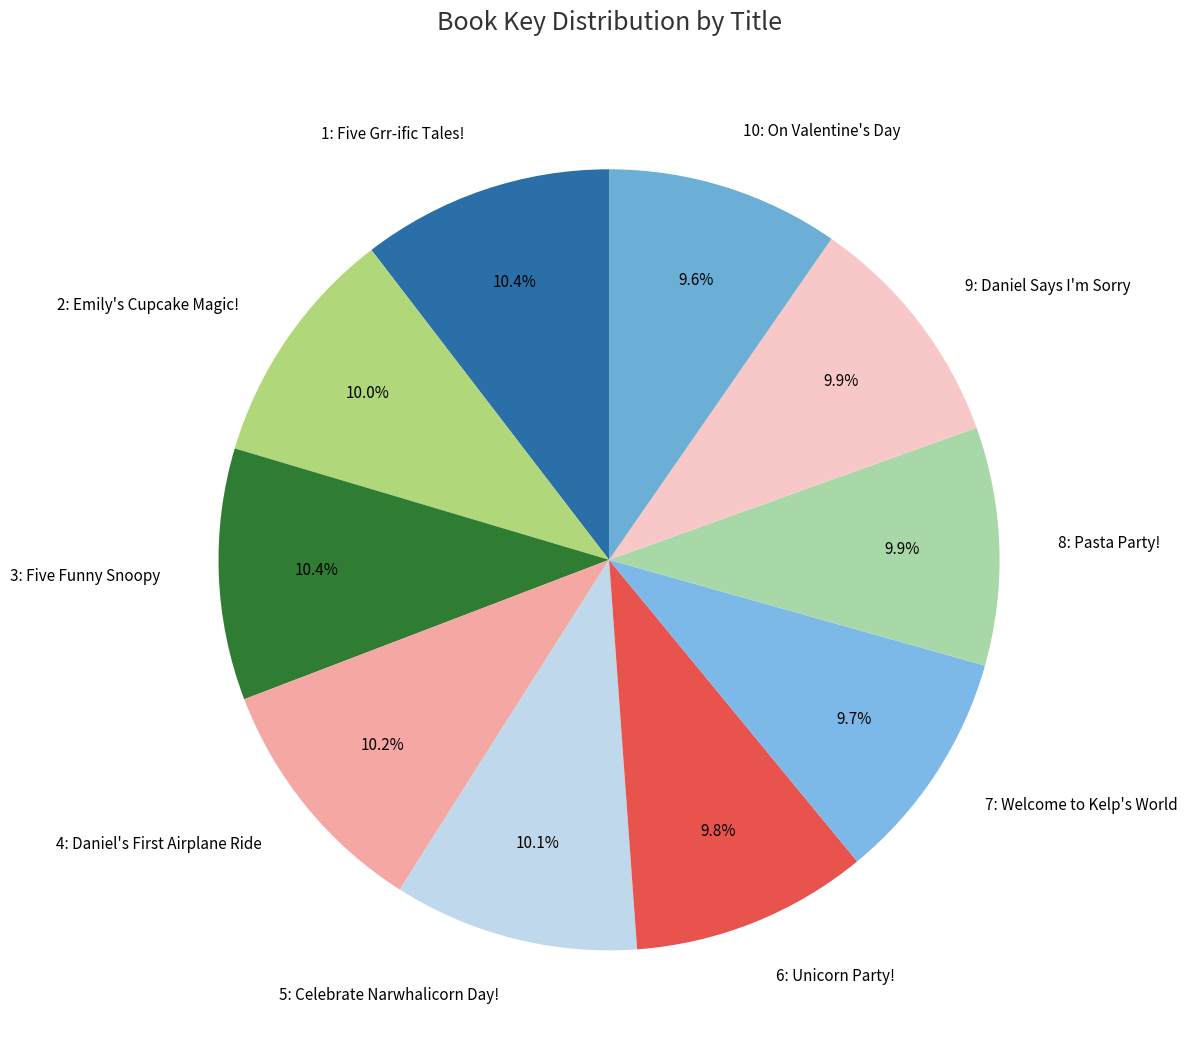

What is the ratio of the value at 9: Daniel Says I'm Sorry to the value at 2: Emily's Cupcake Magic!?

1.0